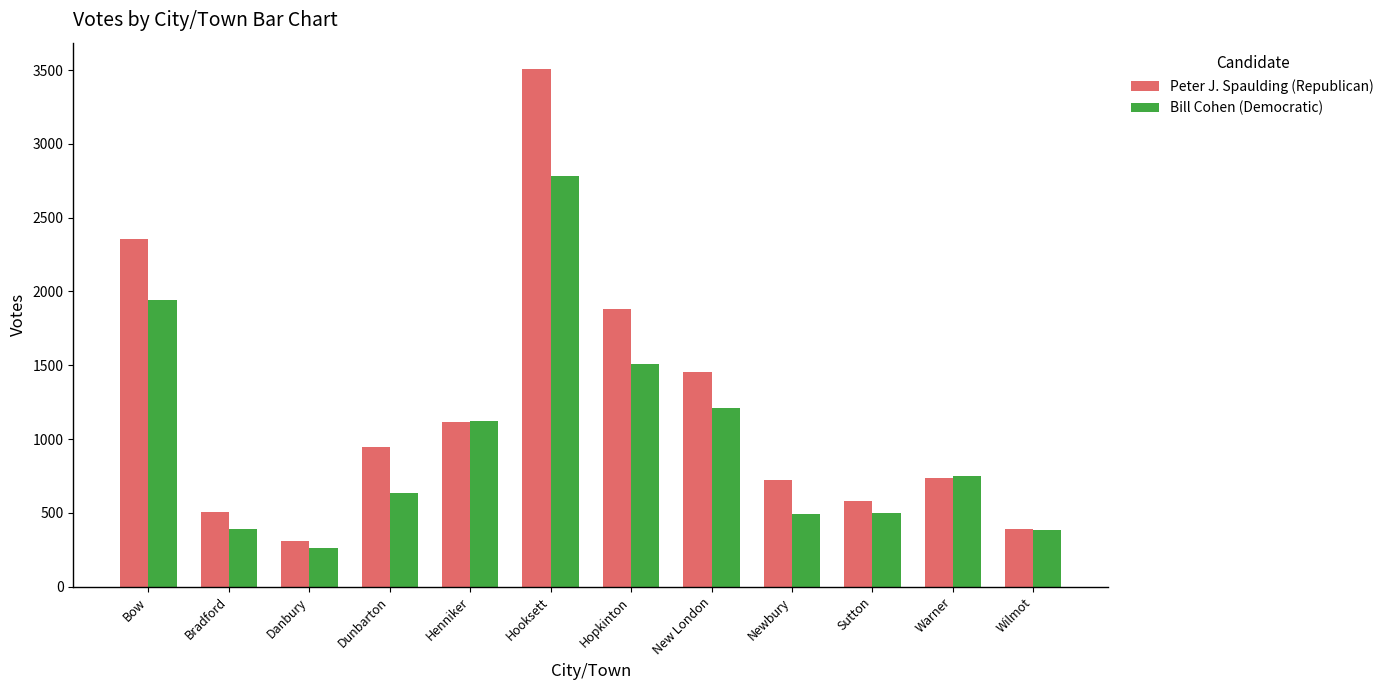

How many bars are there in each group?

2